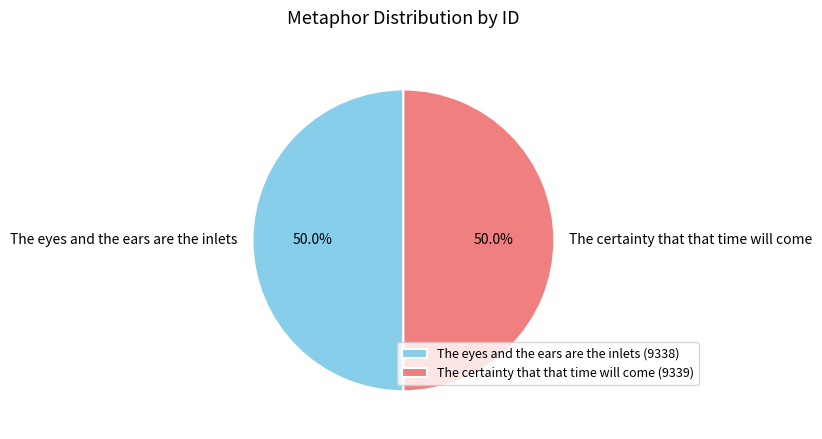

What is the ratio of the value at The certainty that that time will come to the value at The eyes and the ears are the inlets?

1.0